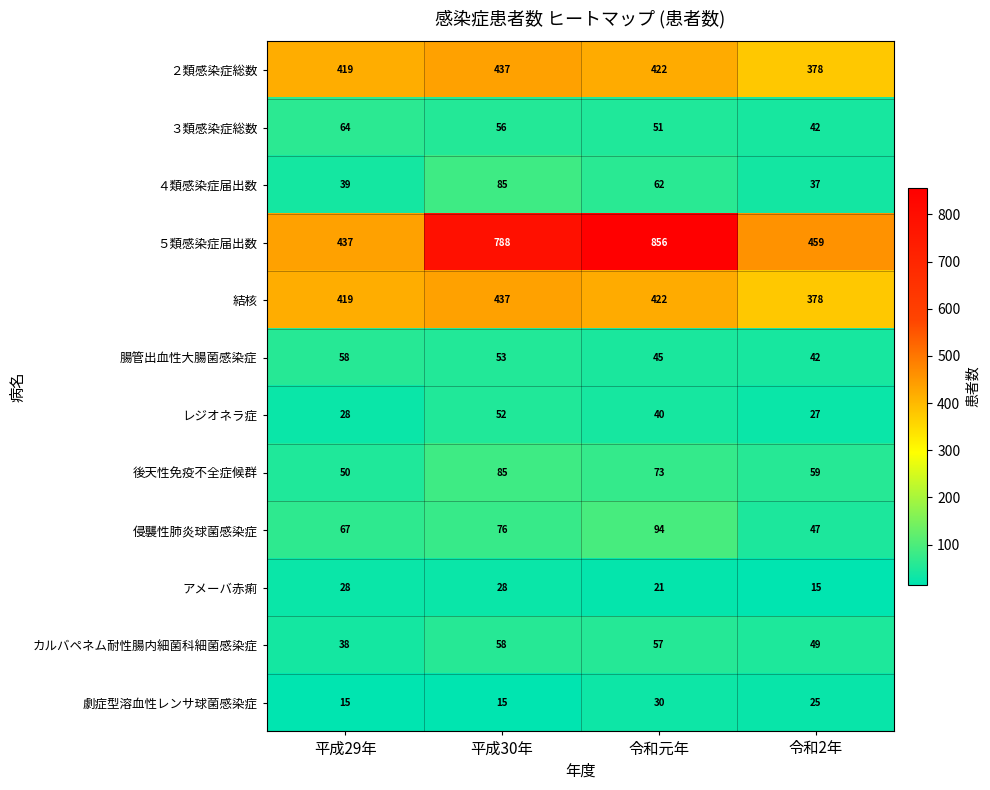

Which category has the highest value across all series?

令和元年